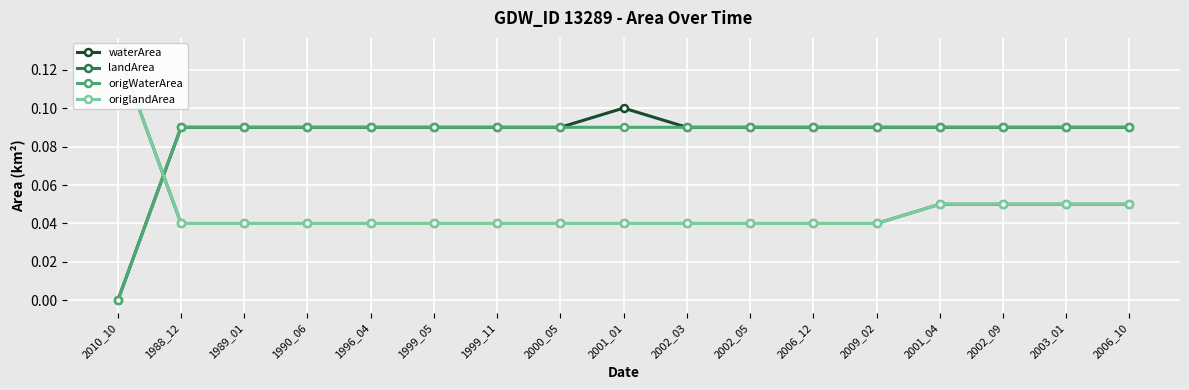

The origWaterArea series shows 0.1 at 1999_05. True or false?

False